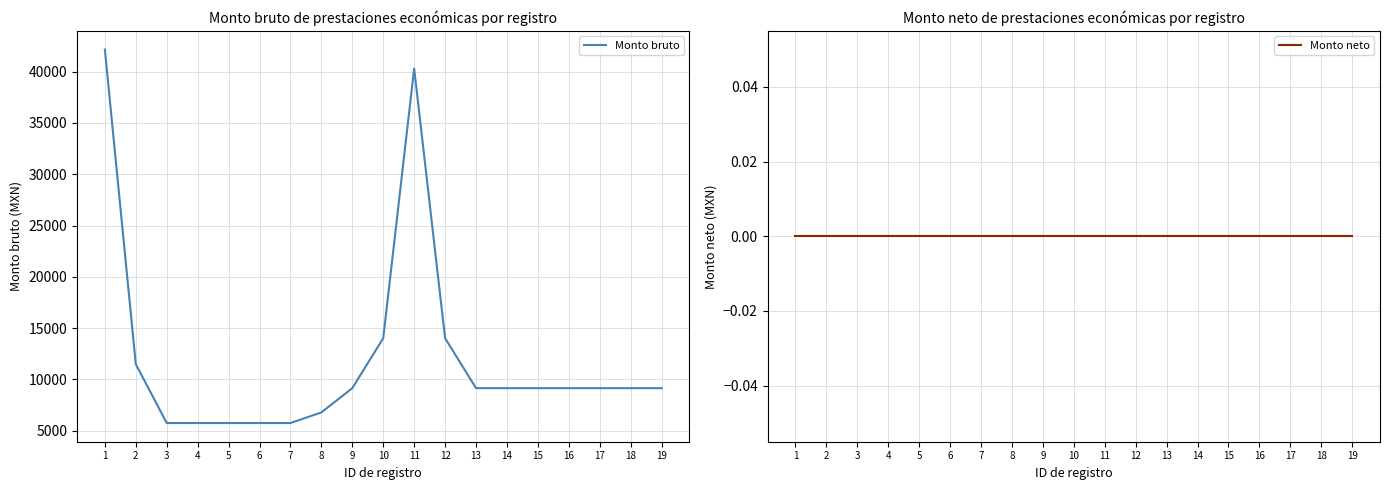

Is this an area chart (filled region under the line)?

No